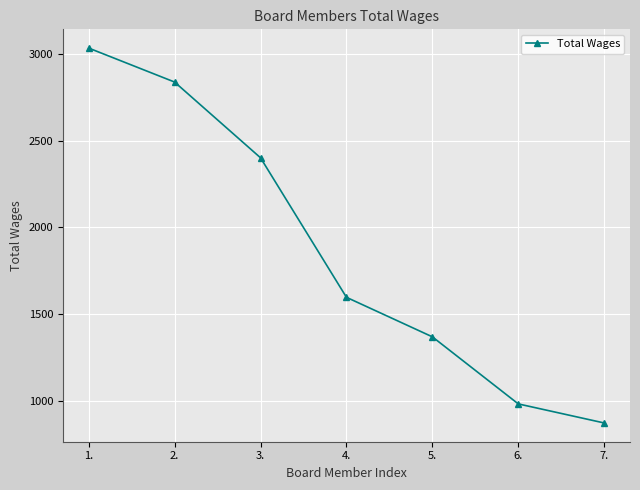

What position from the left is 6.?

6